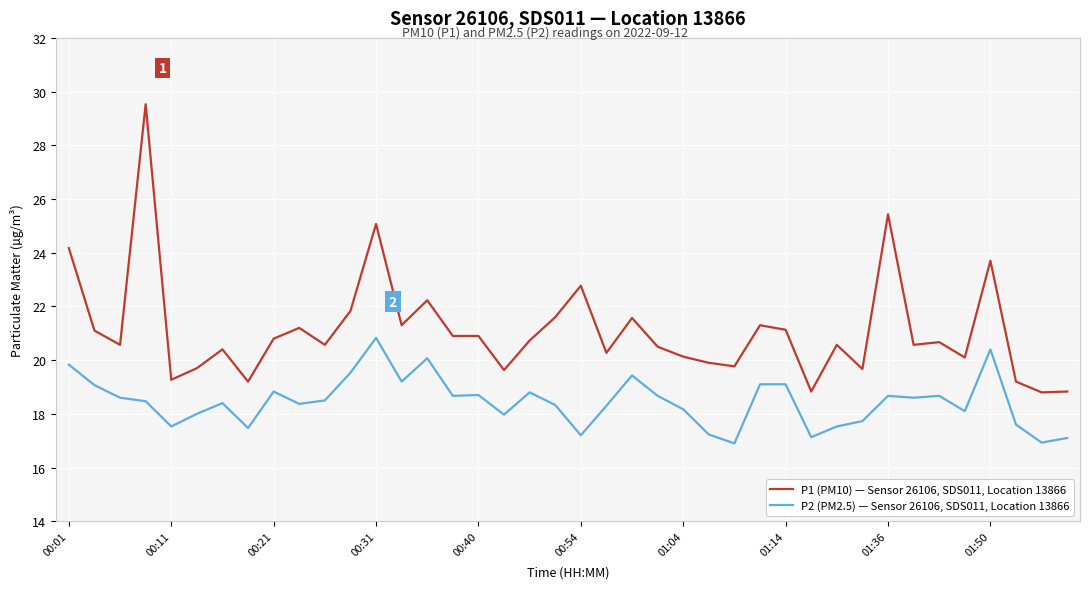

Rank the series by their average value, from highest to lowest.

P1 (PM10) — Sensor 26106, SDS011, Location 13866, P2 (PM2.5) — Sensor 26106, SDS011, Location 13866